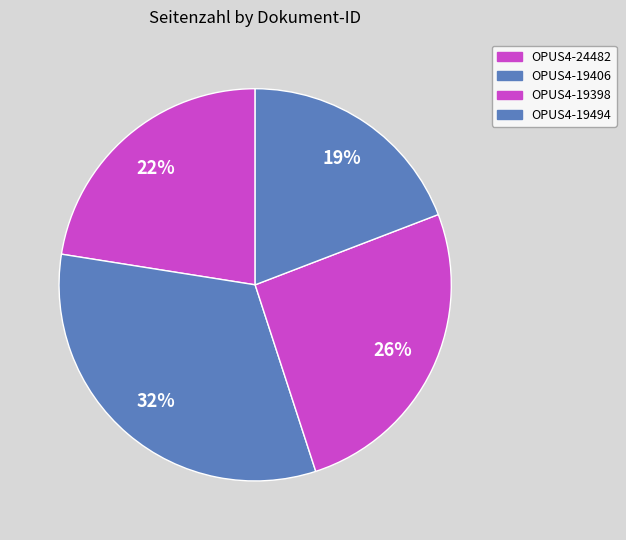

How many slices are in this pie chart?

4